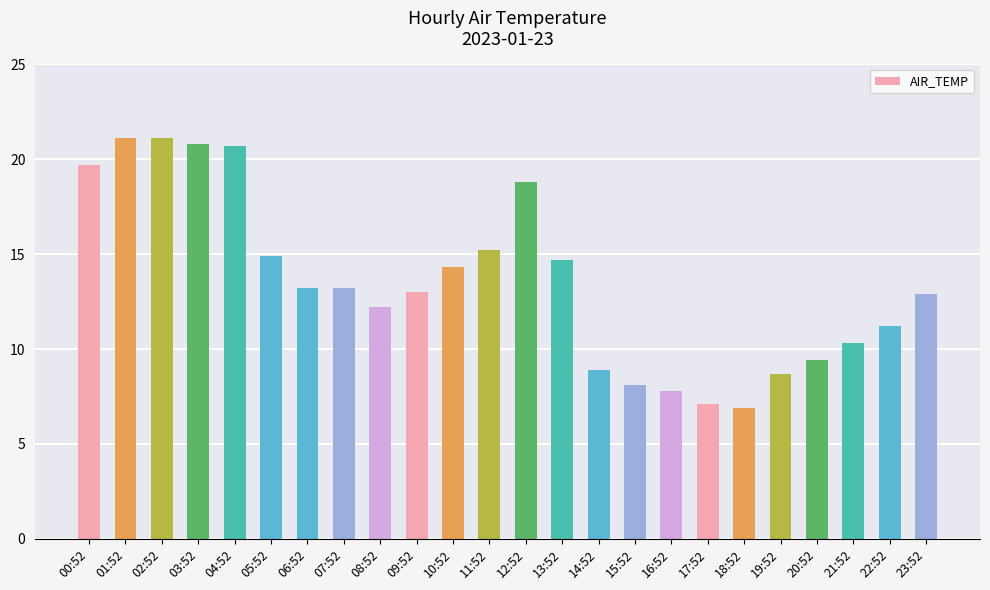

Is it true that the value at 23:52 is 22.5?

False